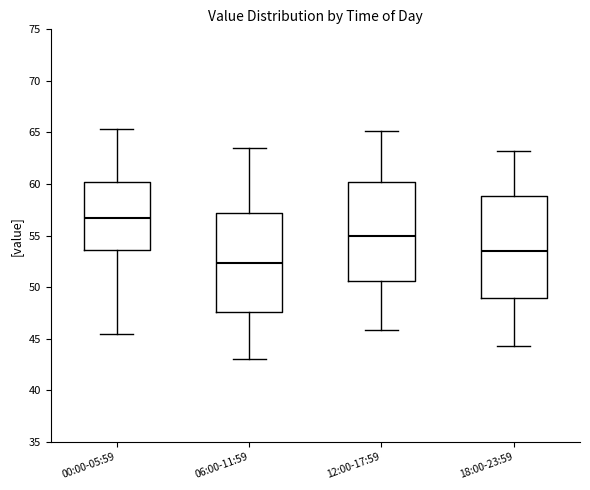

Which box has the lowest median line?

06:00-11:59